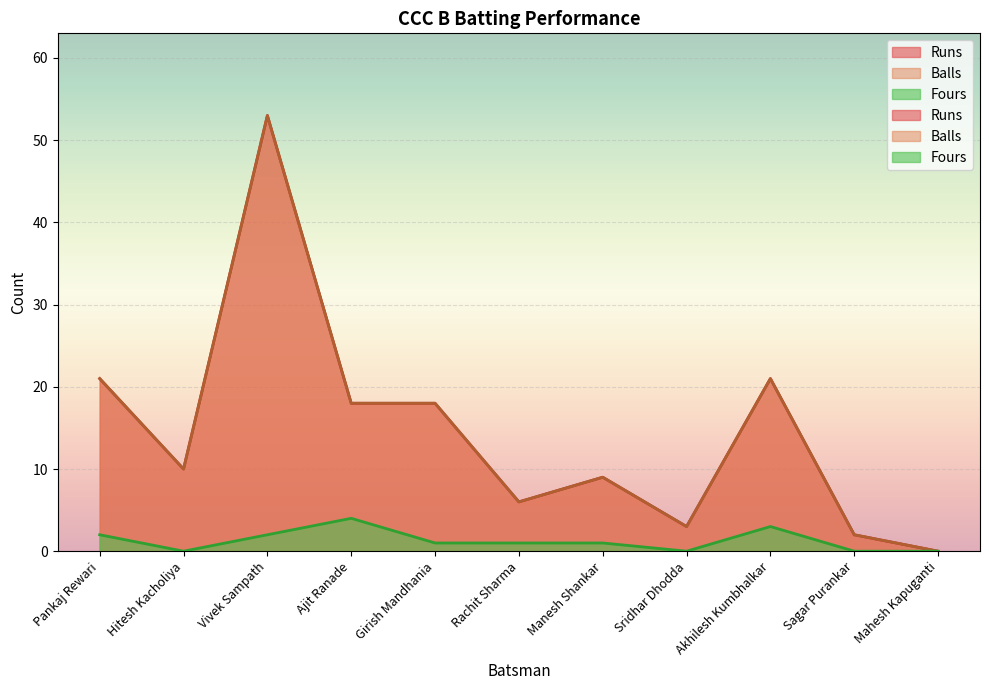

Does the chart display data point markers on the line(s)?

No